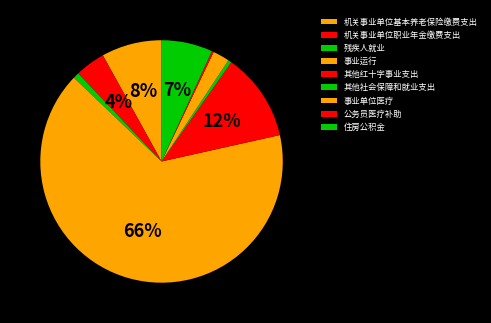

How many segments does this pie chart have?

9